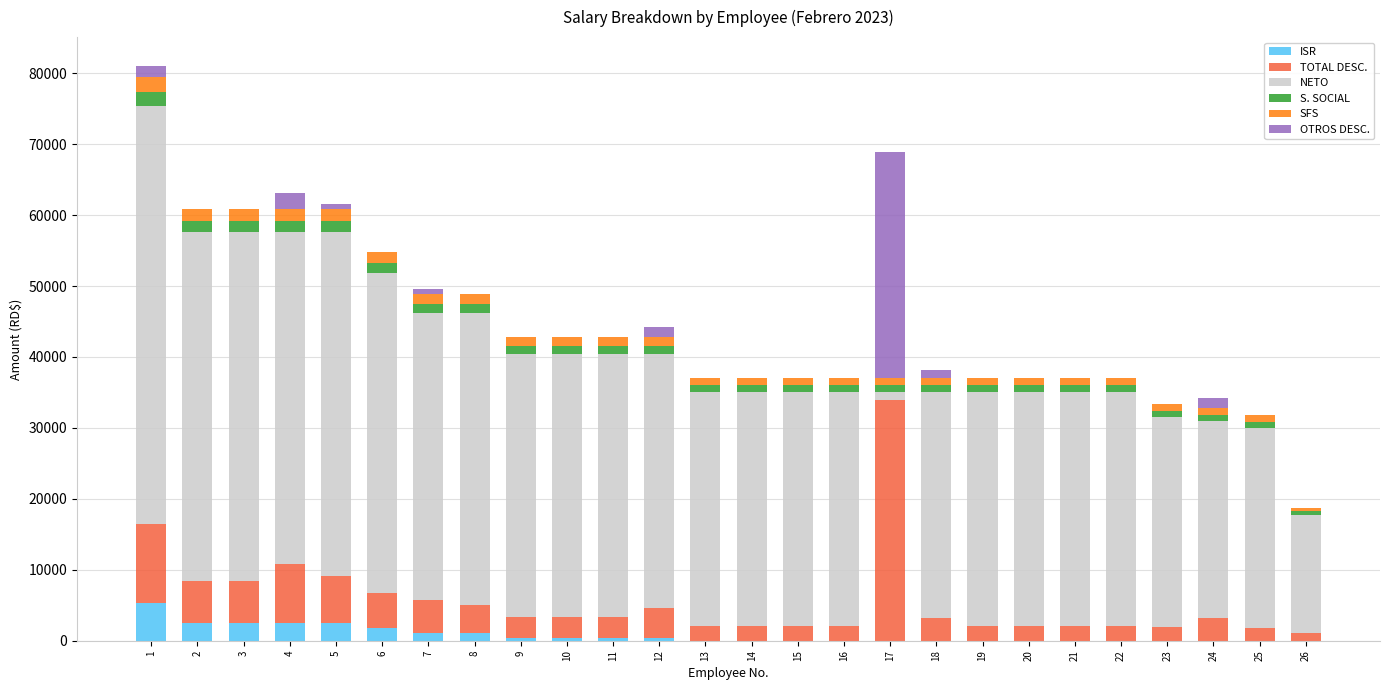

What is the sum of all ISR values?

21528.4